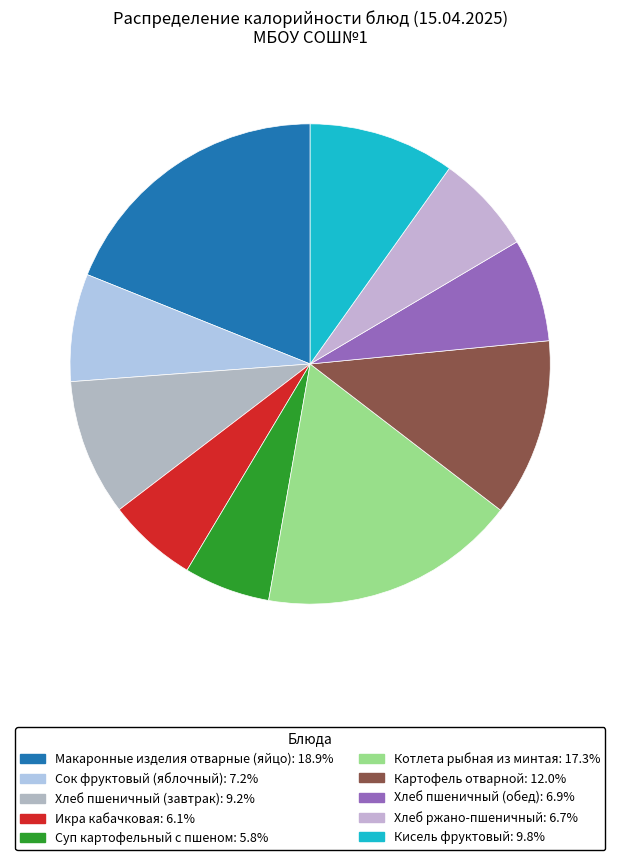

How many segments does this pie chart have?

10